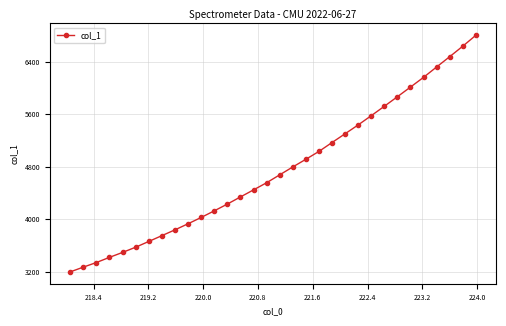

What is the difference between the maximum and second lowest values?

3534.4